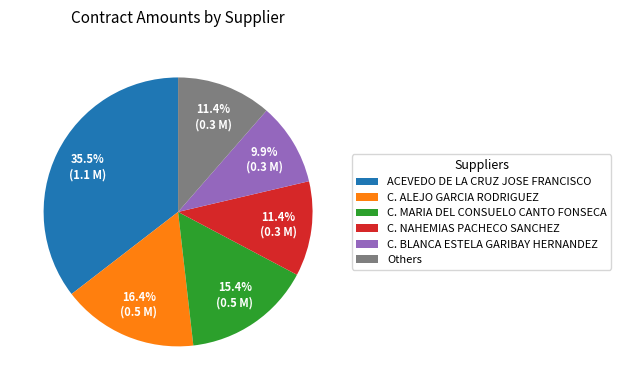

What percentage is NOT represented by C. BLANCA ESTELA GARIBAY HERNANDEZ?

90.1%